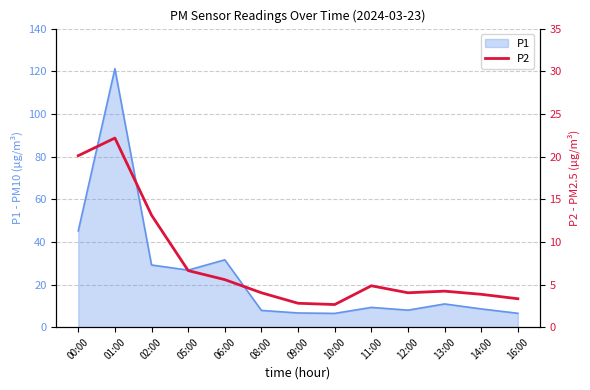

Approximately how many times larger is the value at 05:00 compared to 00:00?

0.3